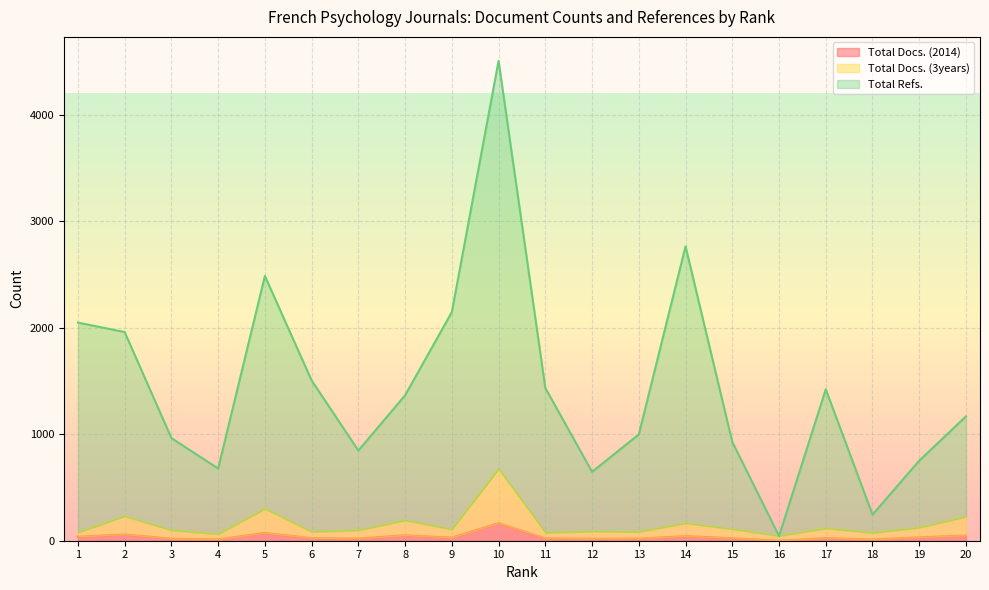

Which category has the lowest value in the Total Docs. (3years) series?

16